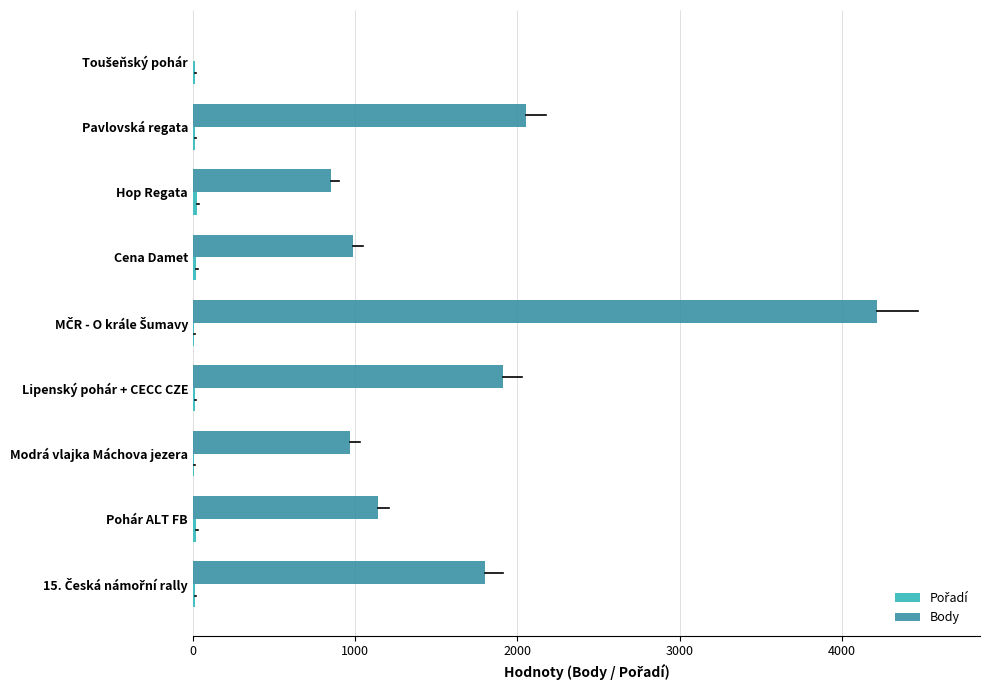

True or false: Body has a value of 2053 at Pavlovská regata.

True